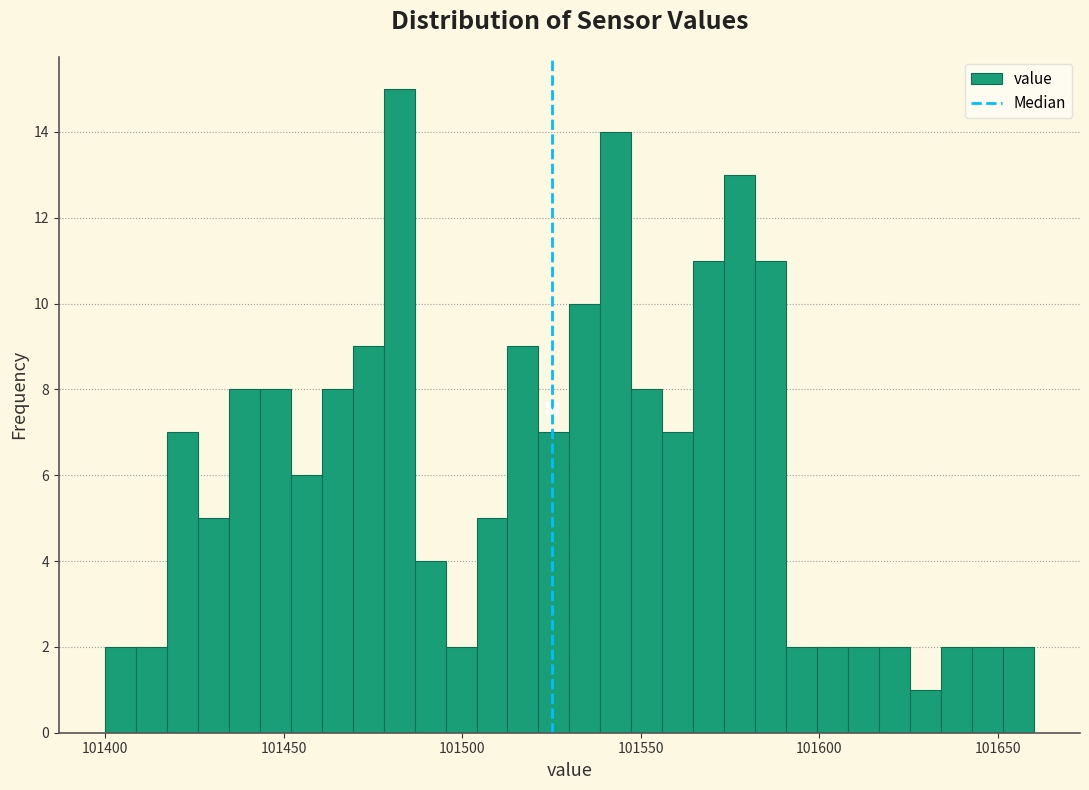

Read against the x-axis, roughly where is the centre of the tallest bar?

101480